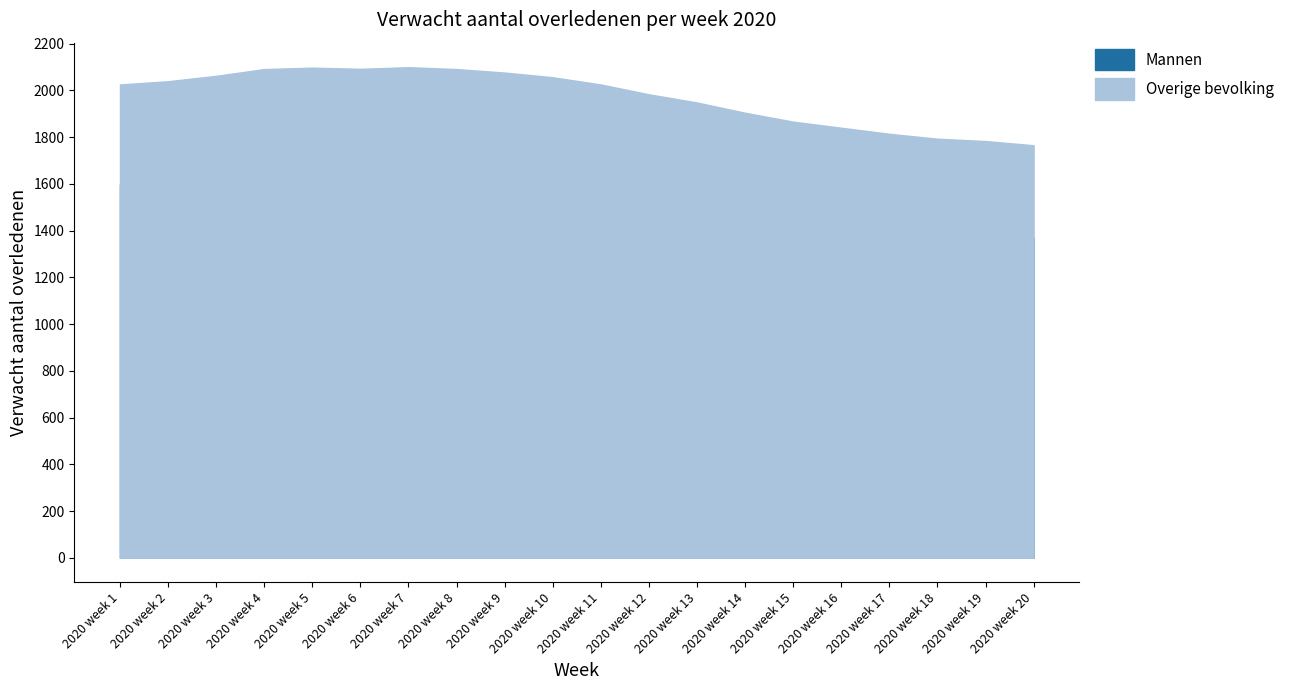

What is the value of the Overige bevolking point at the 2nd from the left?

2039